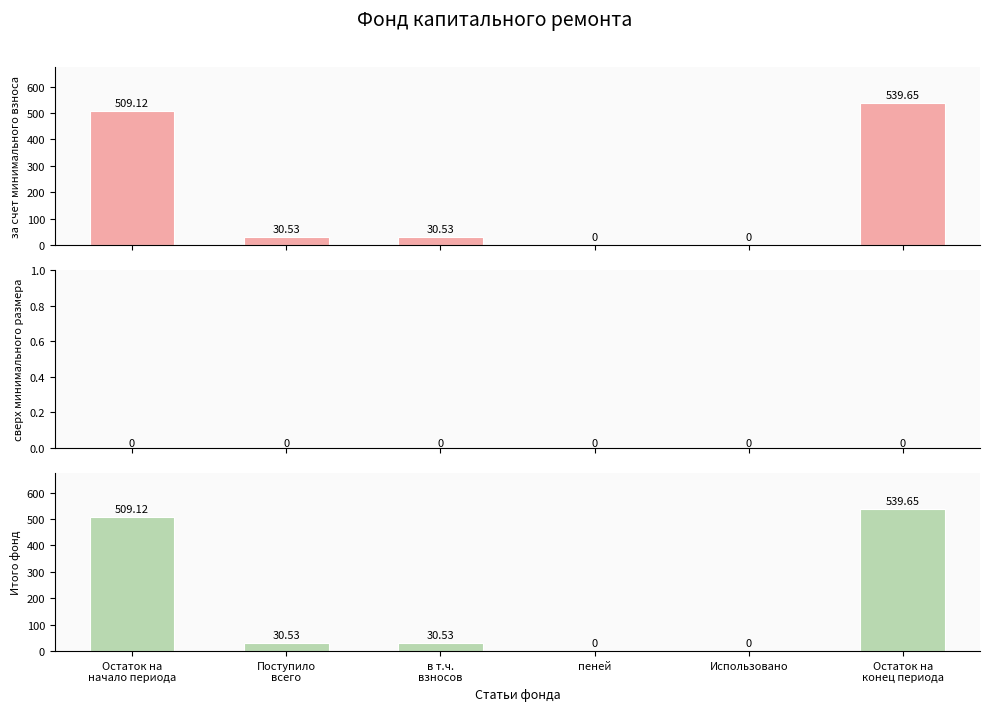

At which label does сверх минимального размера взноса reach its minimum?

Остаток на
начало периода